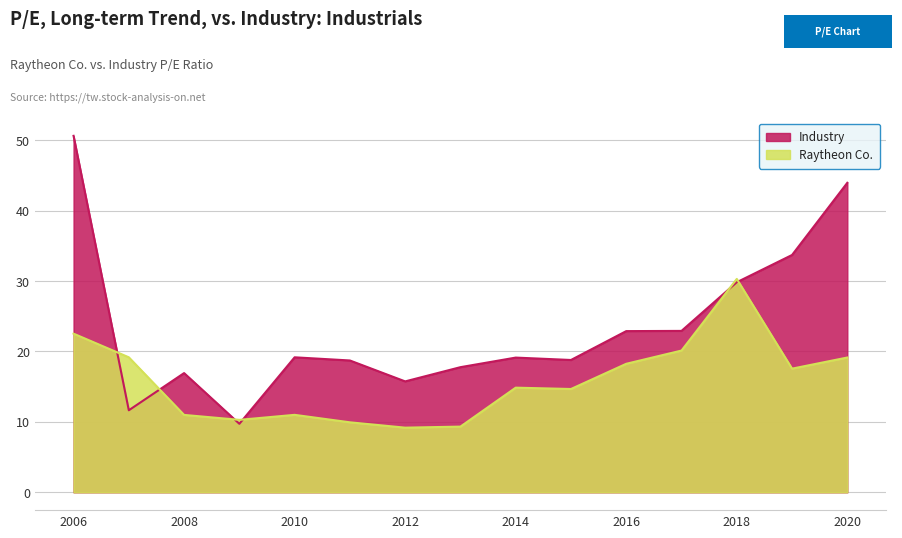

How many lines are shown in the chart?

2